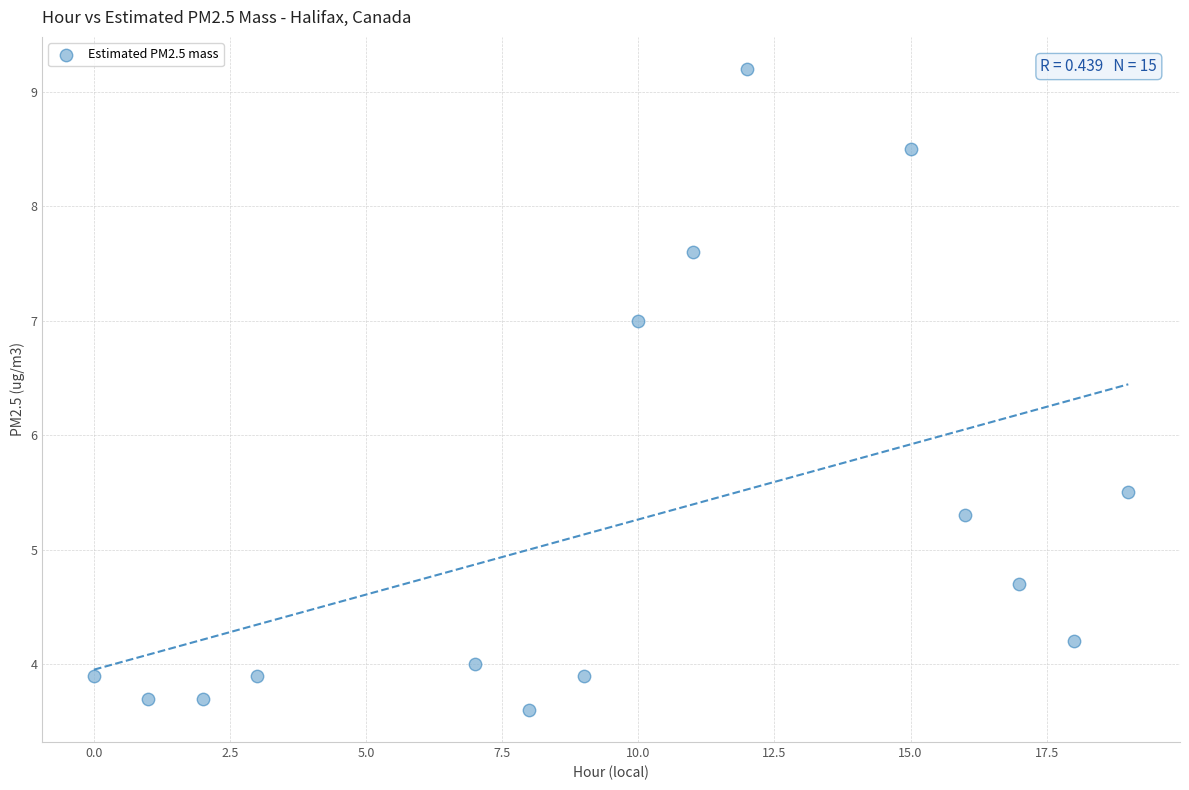

What Y value in the scatter plot is closest to 6?

5.5